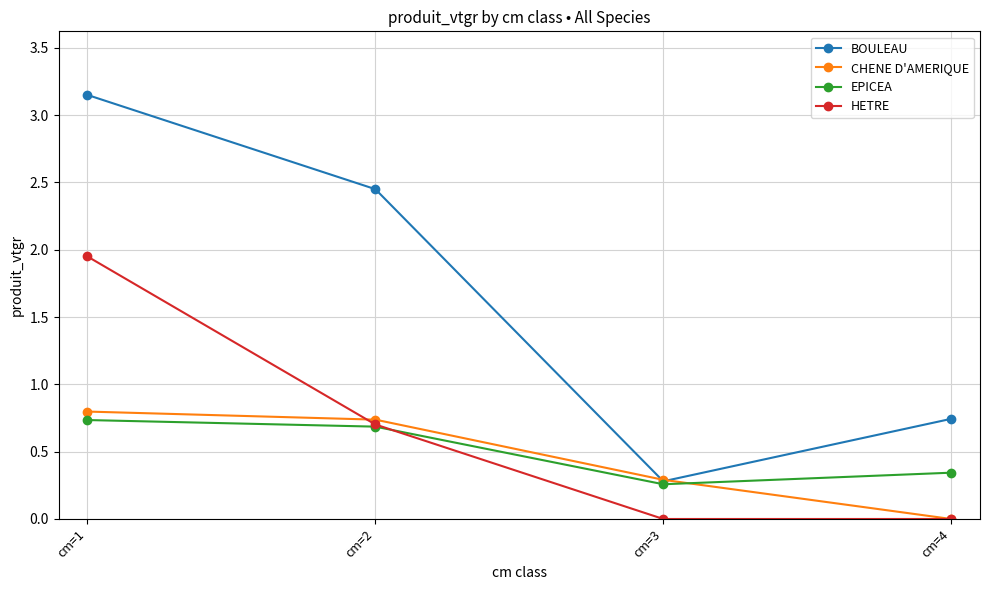

Count the HETRE values in the range 0 to 1.

3